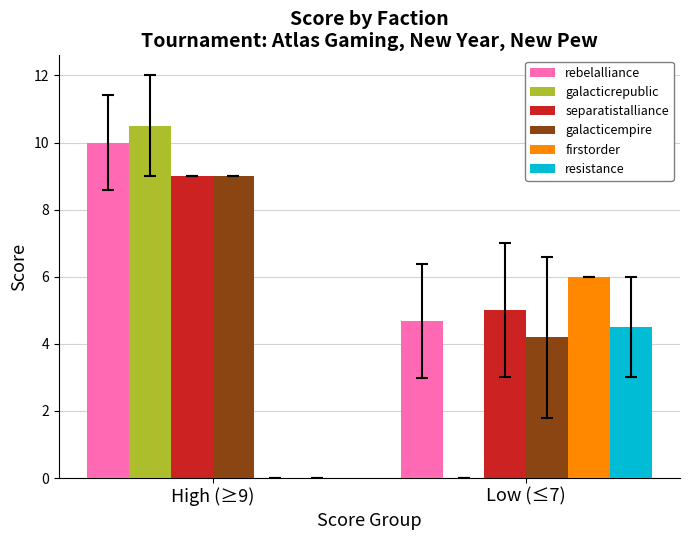

Between High (≥9) and Low (≤7), which series saw the biggest shift?

galacticrepublic